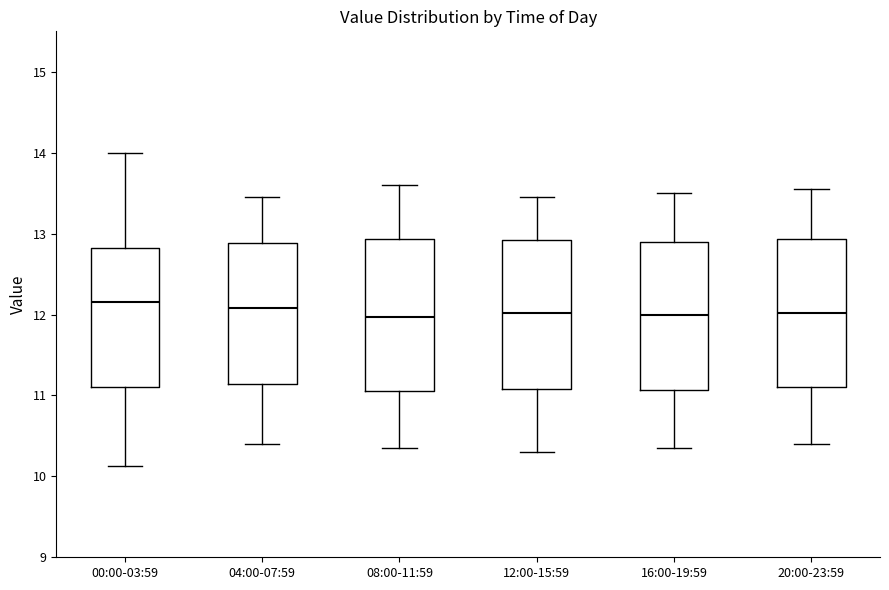

Where does the lower whisker of the box for 16:00-19:59 end on the y-axis? The values are not printed on the chart, so give them approximately, as read against the axis.

10.4